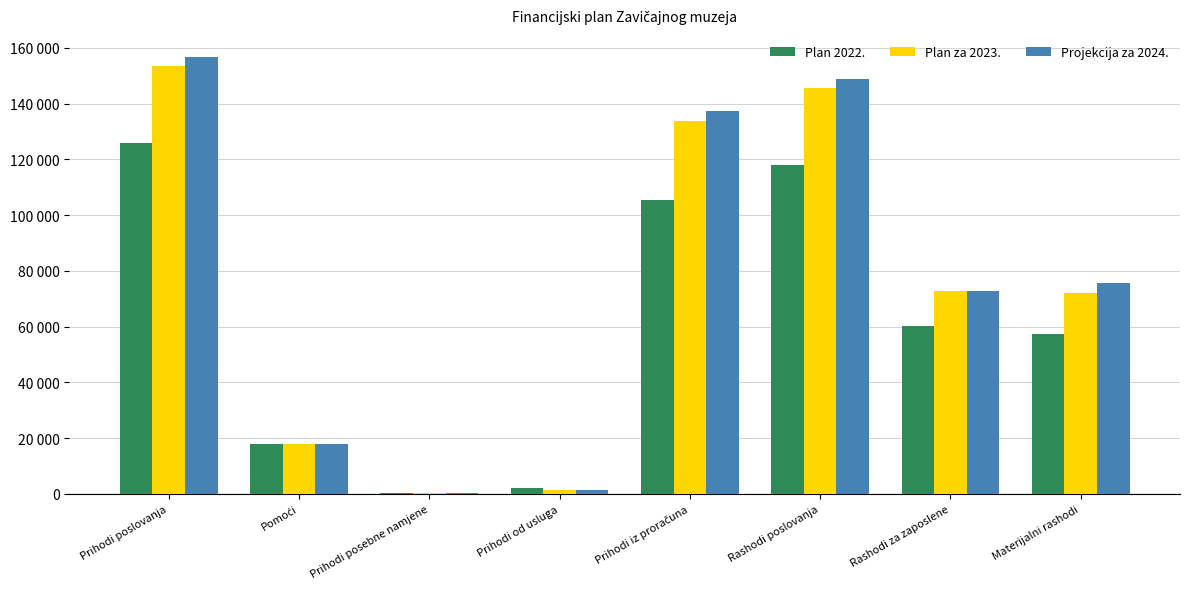

What are all the series names shown in the legend?

Plan 2022., Plan za 2023., Projekcija za 2024.